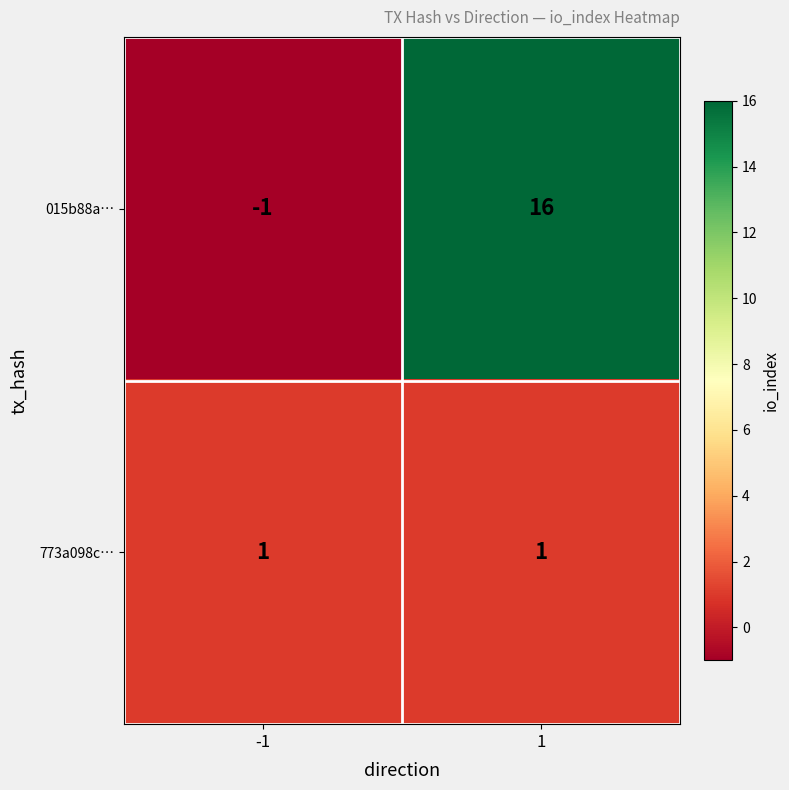

What is the spread (max minus min) of values at 1?

15